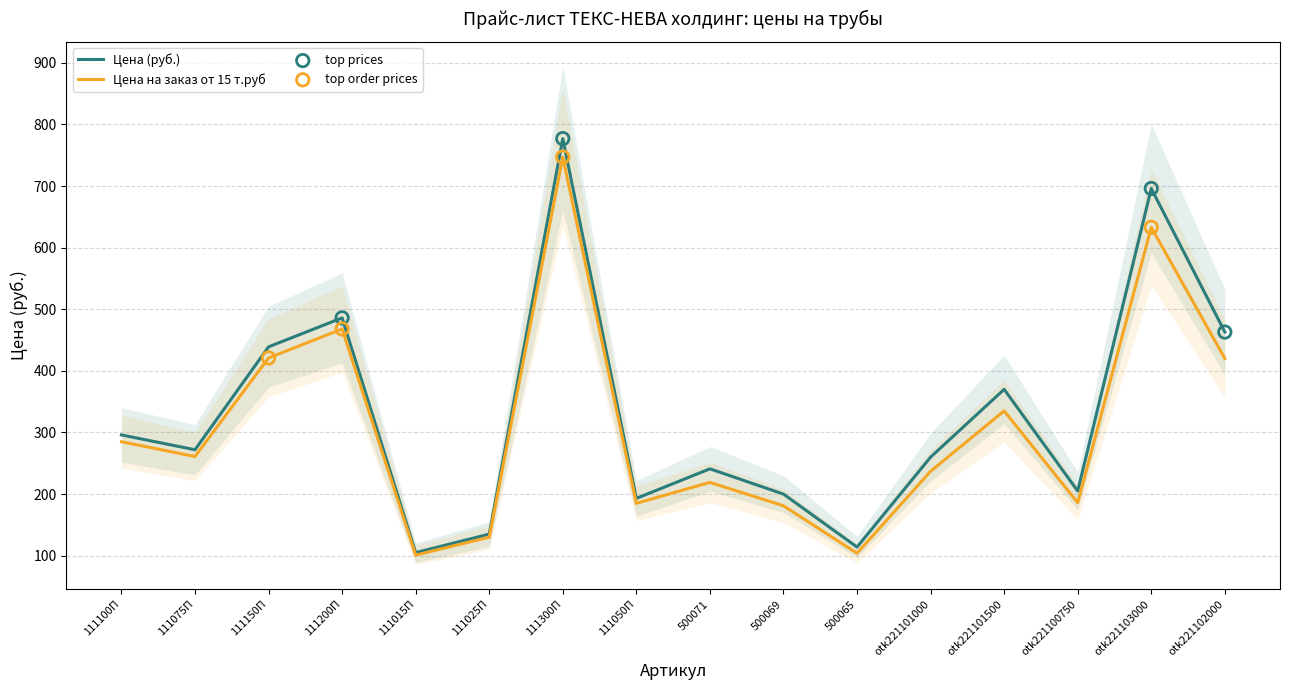

What are all the series names shown in the legend?

Цена (руб.), Цена на заказ от 15 т.руб